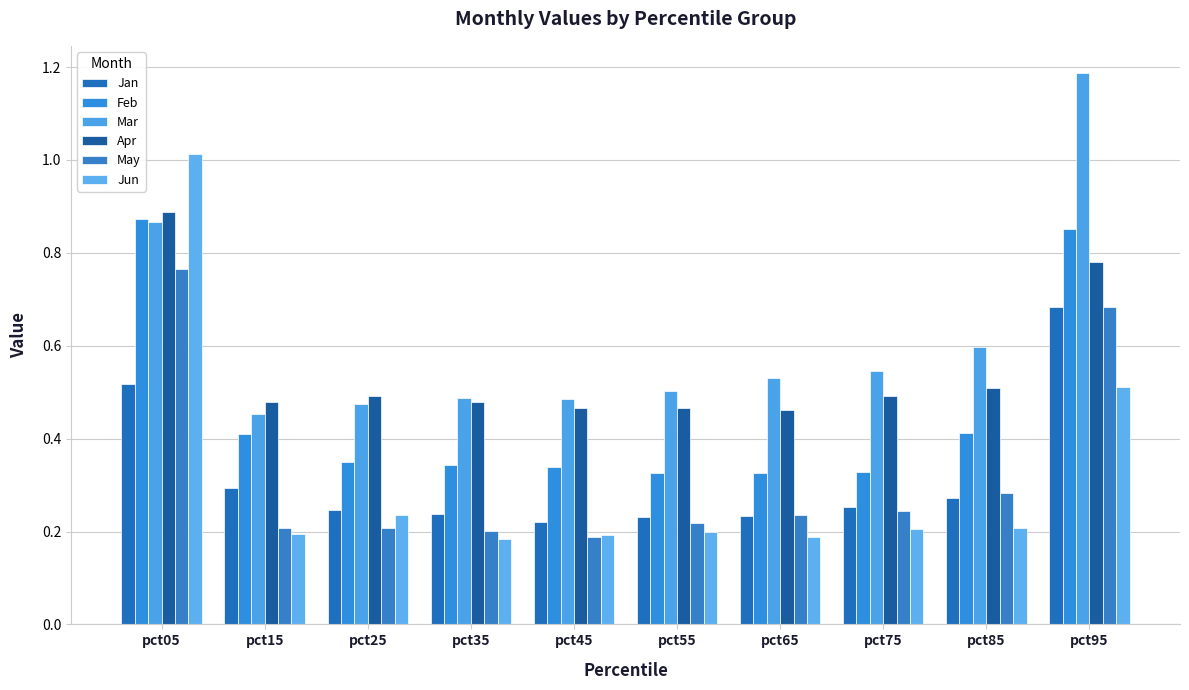

At pct65, list the series in order from smallest to largest.

Jun, Jan, May, Feb, Apr, Mar